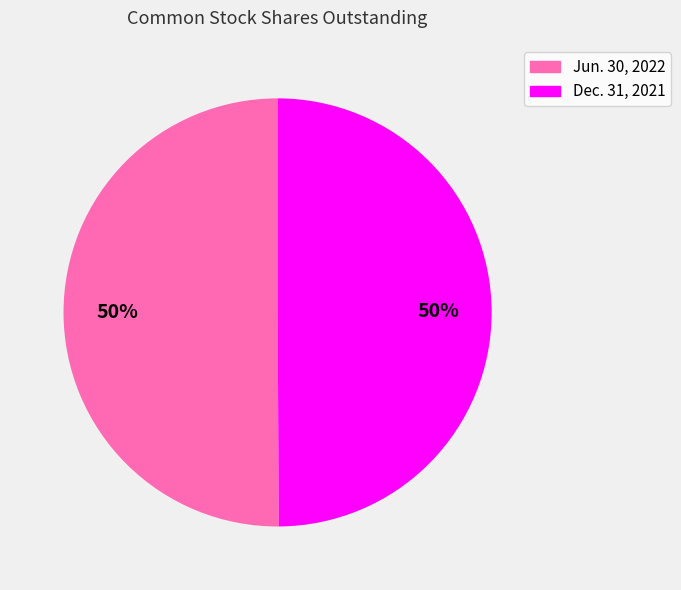

What percentage is the Dec. 31, 2021 slice, to the nearest percent?

50%